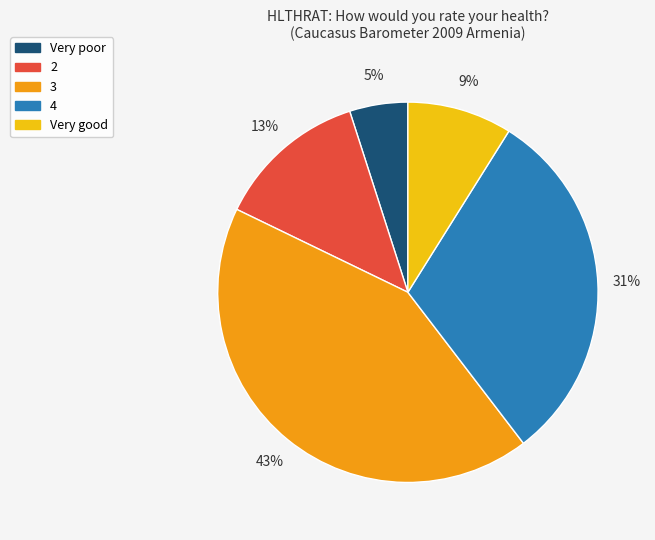

Which slice is the smallest?

Very poor